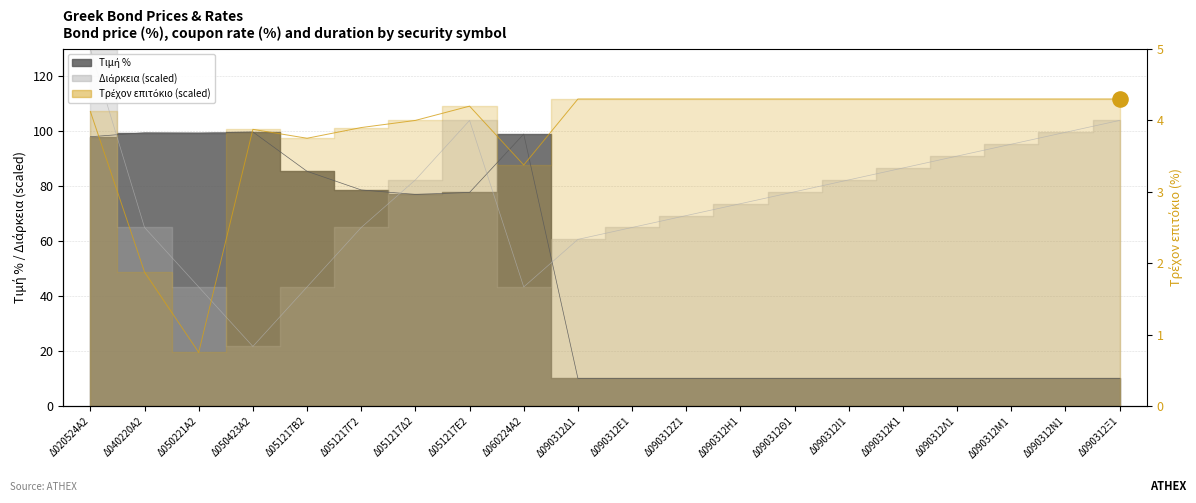

At which category is the sum across all series the highest?

Δ020524Α2